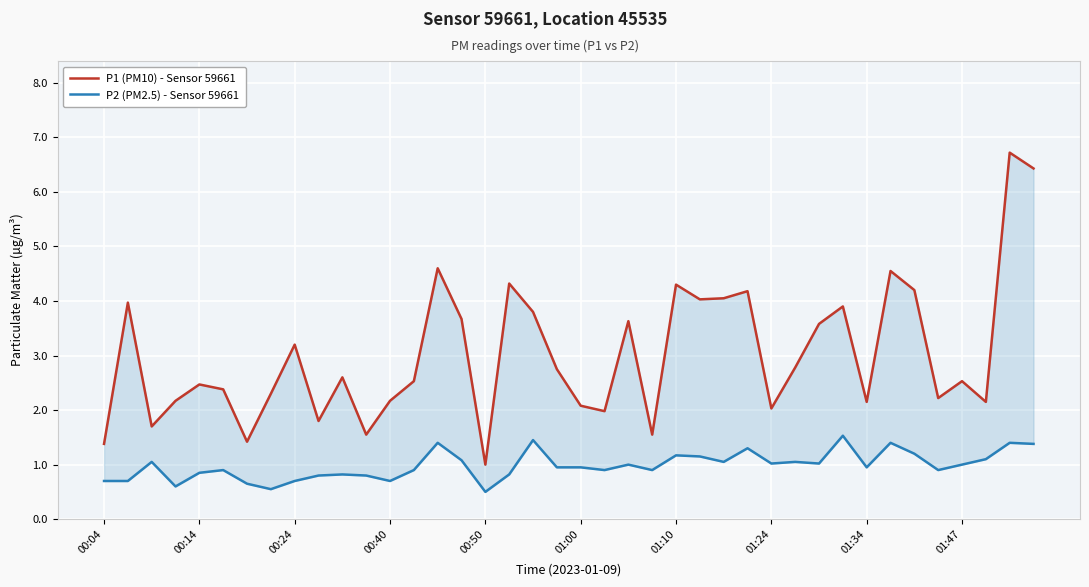

How many lines are shown in the chart?

2